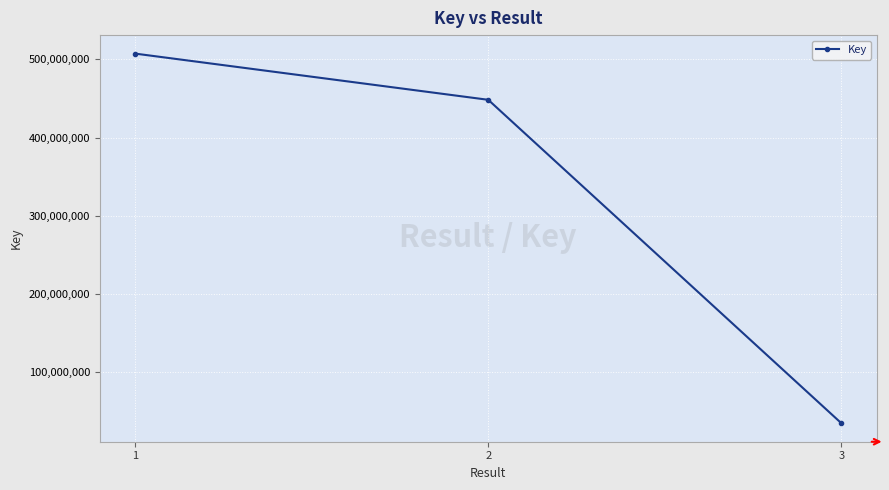

What is the value of the 3rd point from the left?

34583524